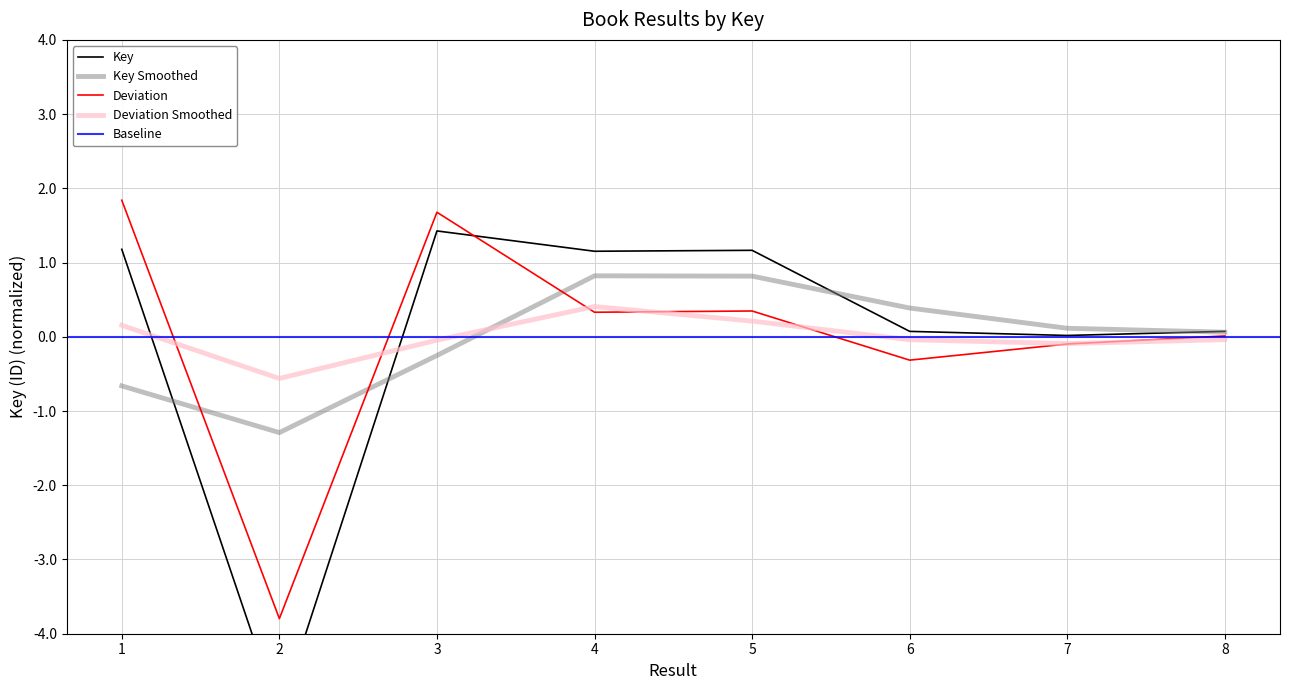

Reading left to right, list all the values displayed in this chart.

1.2	-5.1	1.4	1.2	1.2	0.1	0.0	0.1